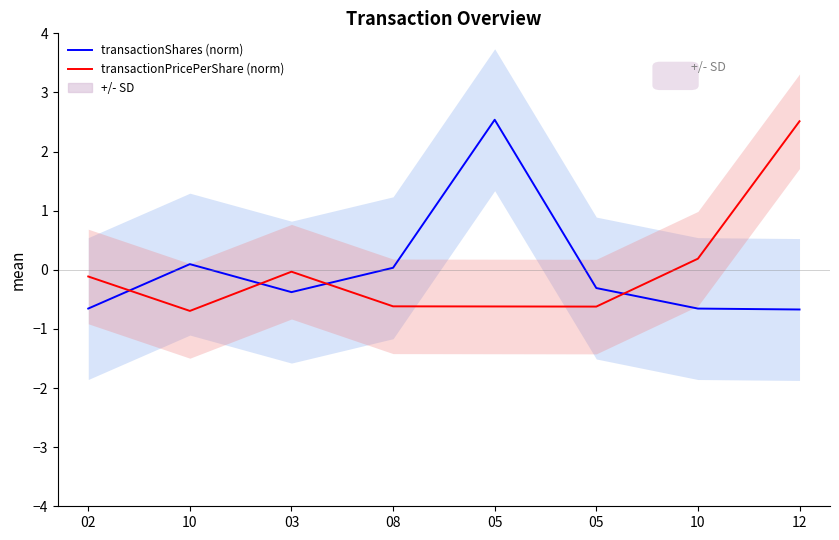

What is the minimum value shown in the chart?

-0.7